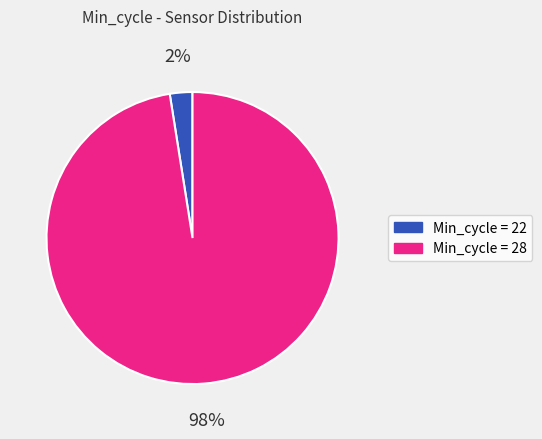

To the nearest percent, what is the average slice percentage?

50%